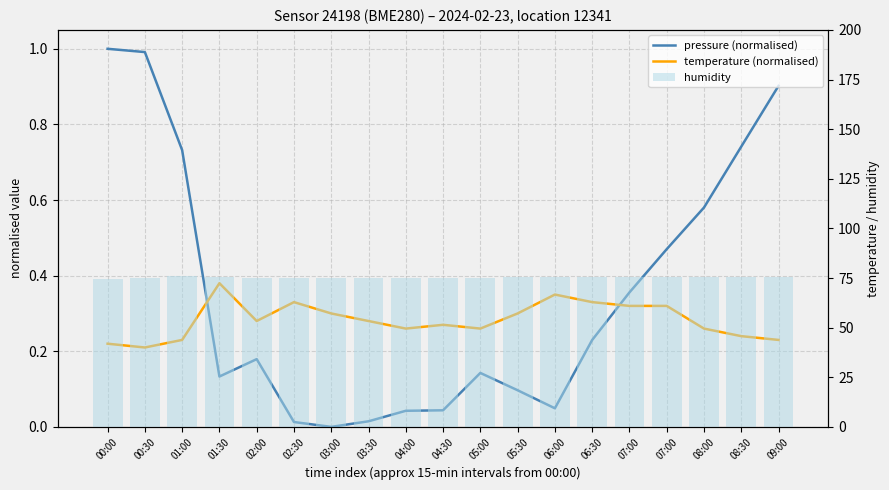

What is the sum of all temperature (normalised) values?

5.4